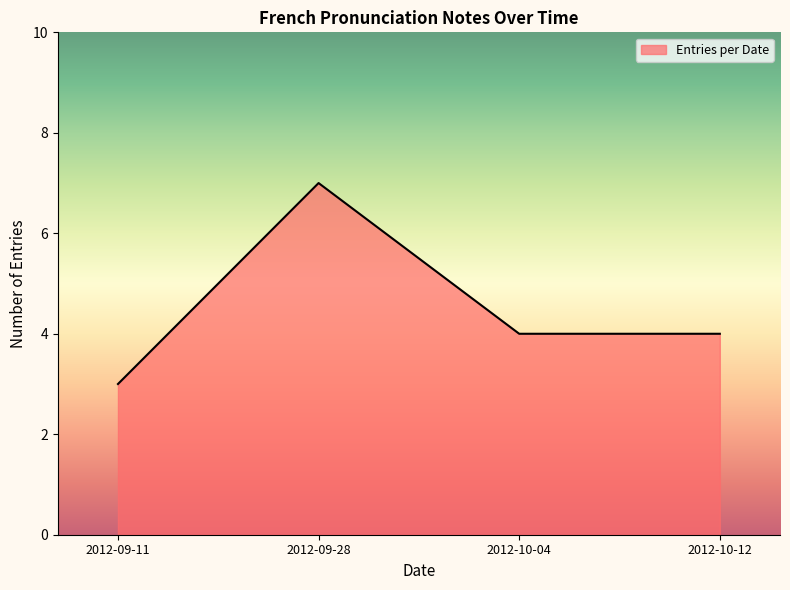

What value does the data have at 2012-10-12?

4